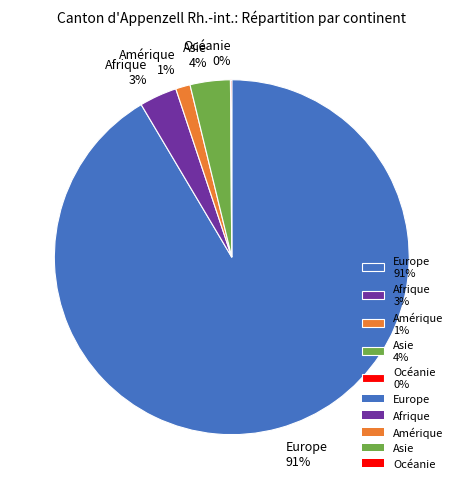

To the nearest percent, what portion does Afrique represent?

3%